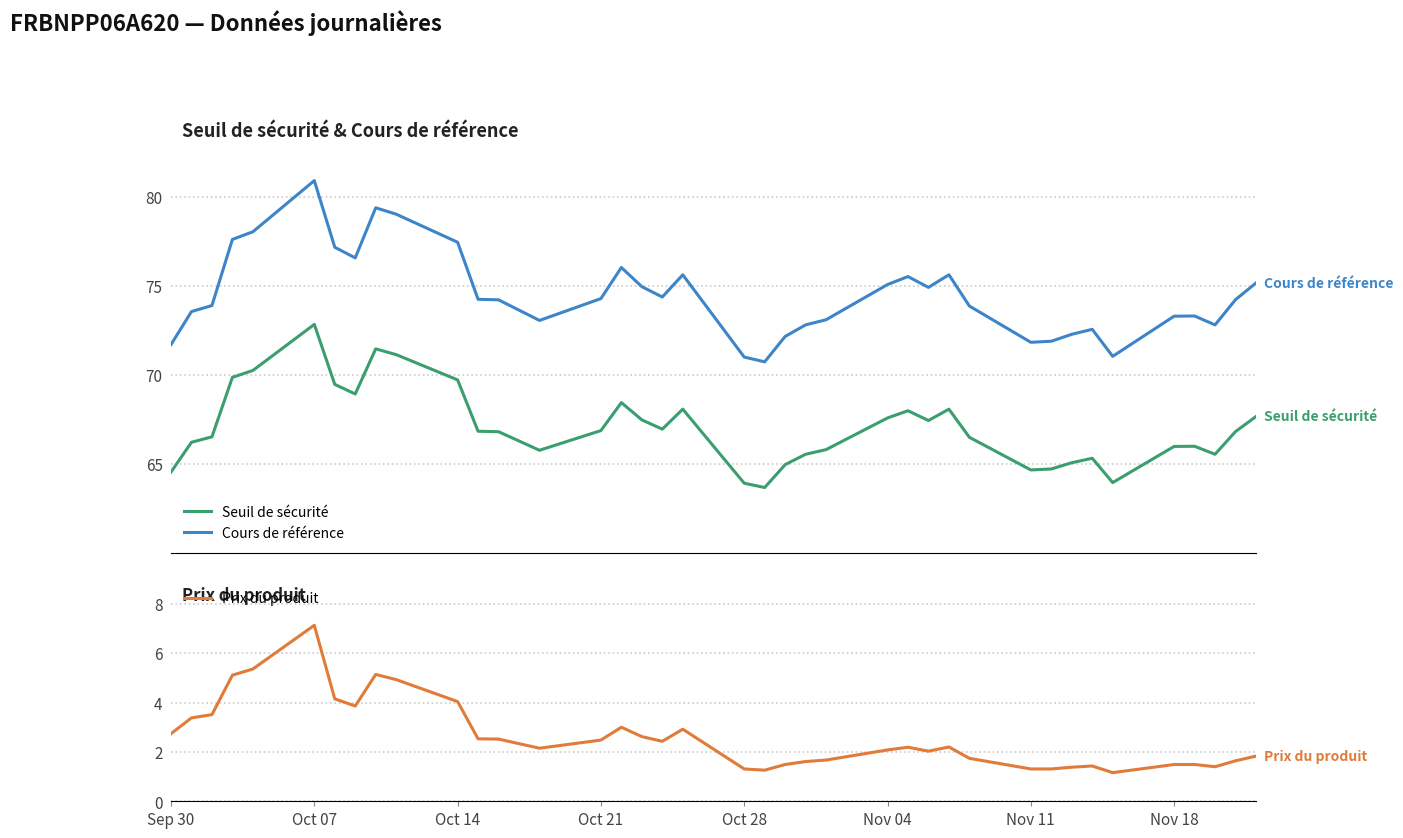

True or false: Seuil de sécurité and Cours de référence cross at least once.

False